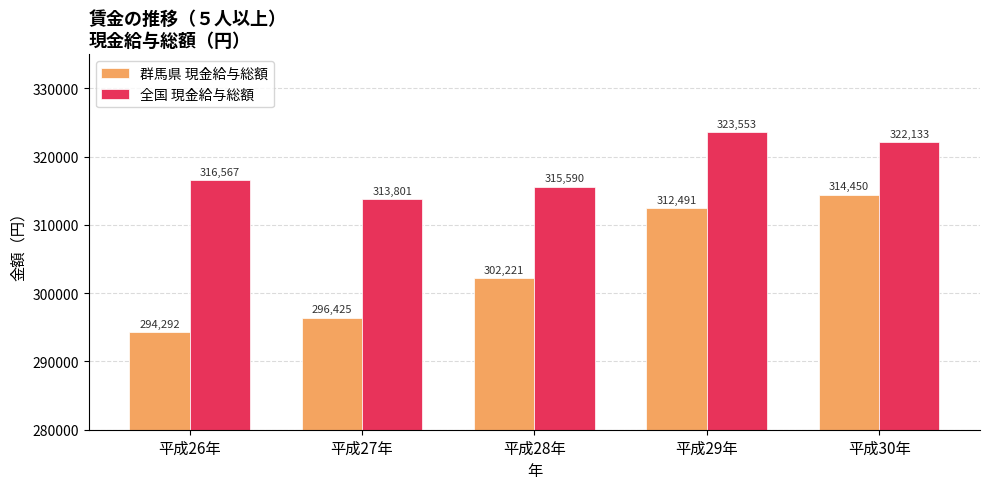

At which label is 全国 現金給与総額 closest to 318677?

平成26年